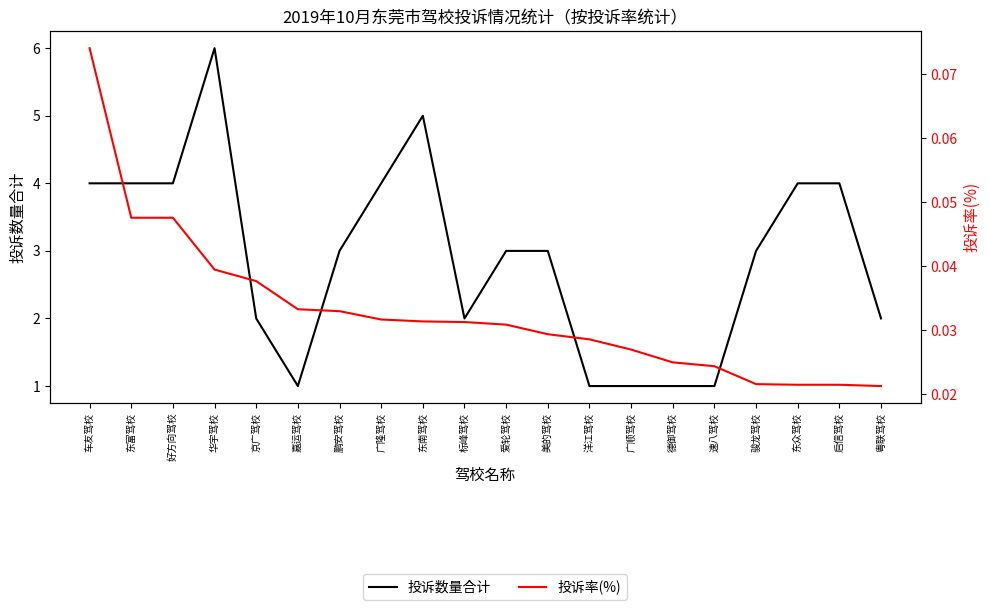

What is the value of the 投诉数量合计 point at the 12th from the left?

3.0